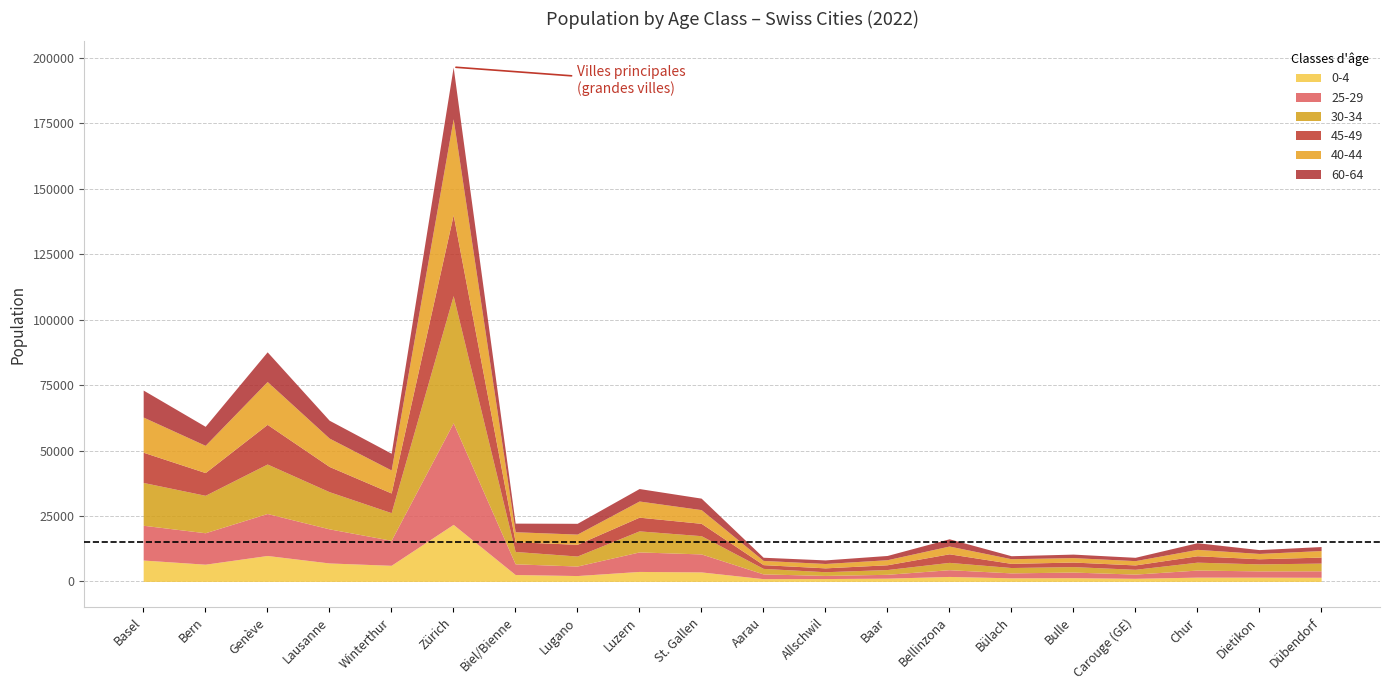

At Chur, list the series in order from largest to smallest.

30-34, 25-29, 60-64, 40-44, 45-49, 0-4